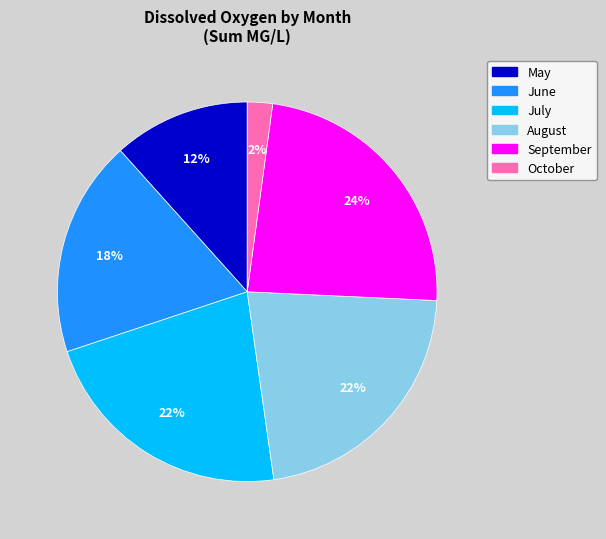

To the nearest percent, what is the average slice percentage?

17%